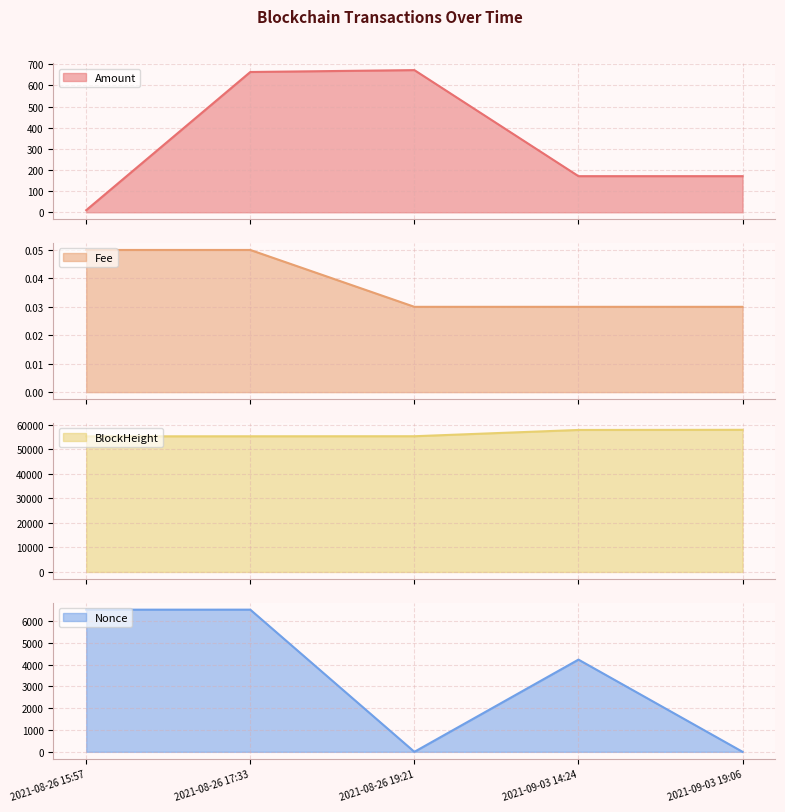

The value of Nonce at 2021-08-26 17:33 is 2709.5. True or false?

False